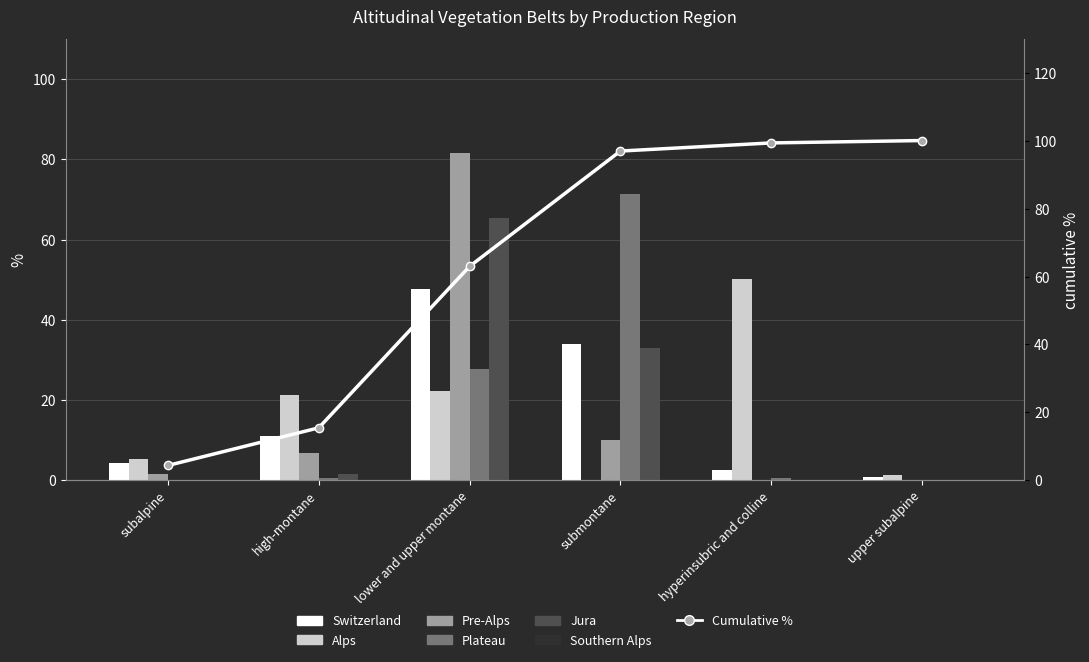

What is the label of the 3rd bar from the left?

lower and upper montane